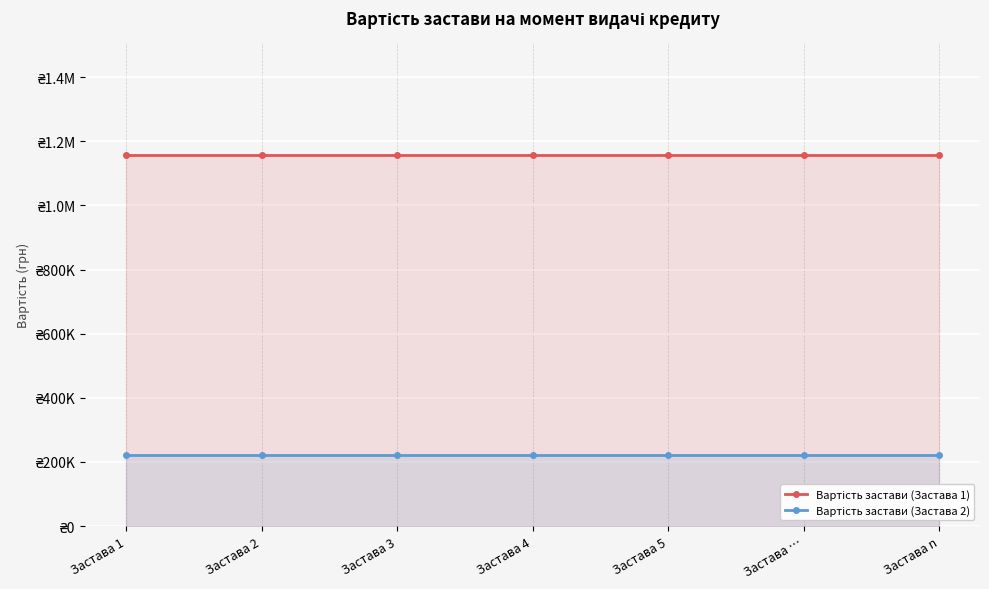

What is the label of the 6th point from the left?

Застава …